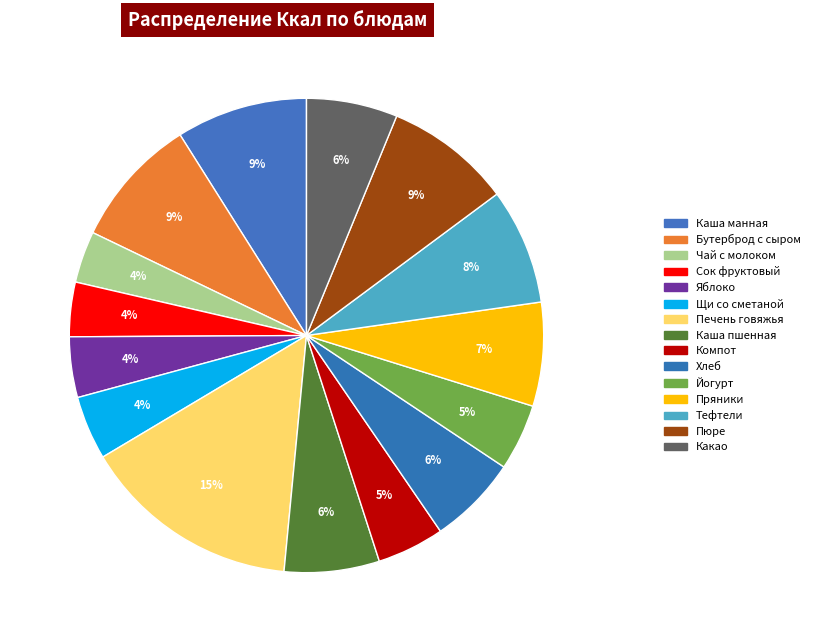

True or false: Пюре accounts for 9% of the total.

True